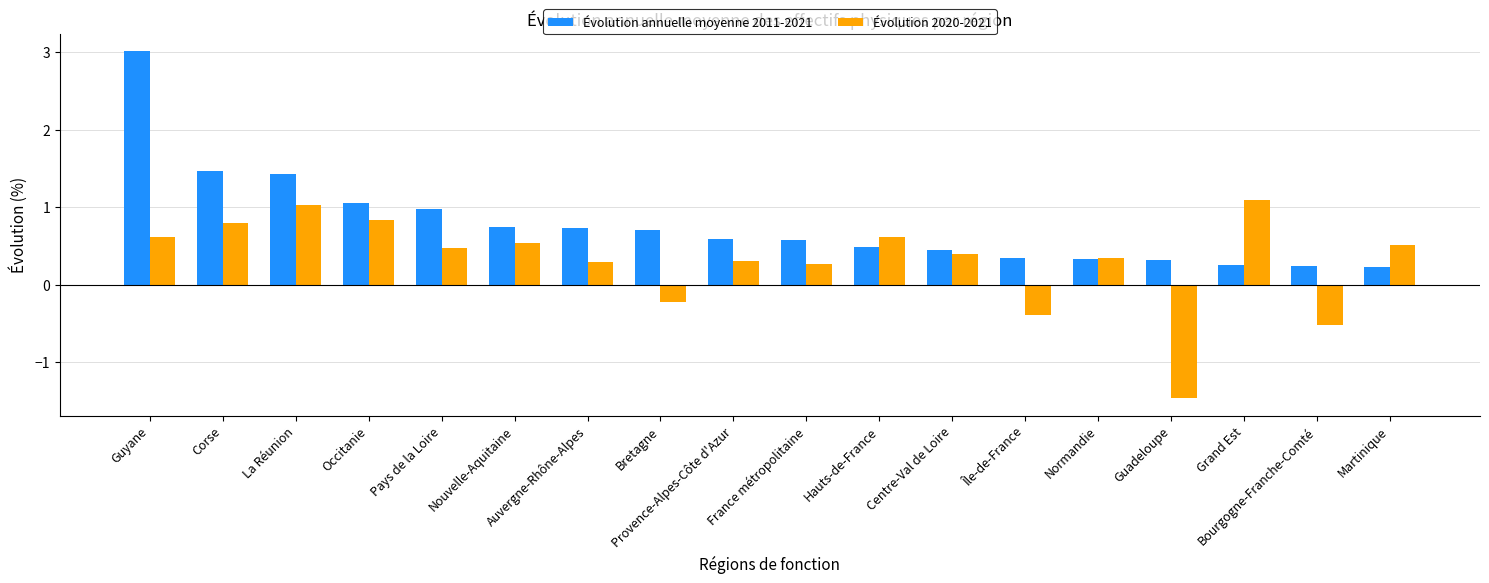

The value of Évolution 2020-2021 at Hauts-de-France is 0.6. True or false?

True